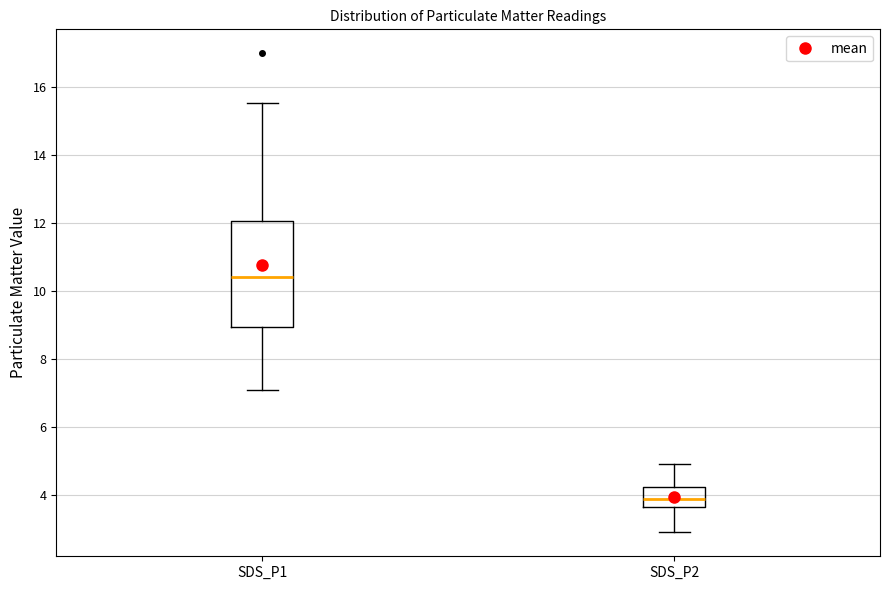

Reading left to right, read every box against the y-axis: the position of its median line, the range the box covers, and the ends of its whiskers. The values are not printed on the chart, so give them approximately, as read against the axis.

SDS_P1: median 10.4, box 9.0 to 12.0, whiskers 7.0 to 15.6
SDS_P2: median 3.8, box 3.6 to 4.2, whiskers 3.0 to 5.0